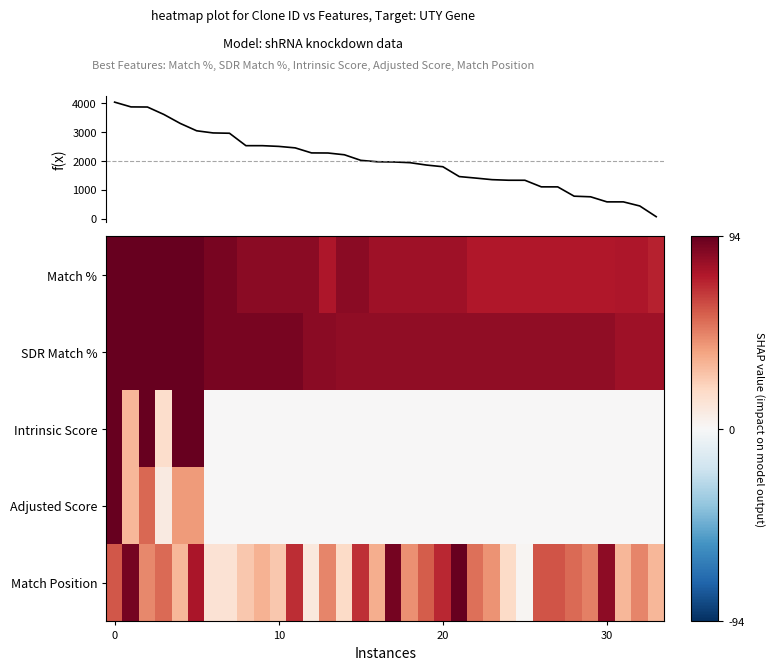

How many values in the Intrinsic Score series exceed 0?

6